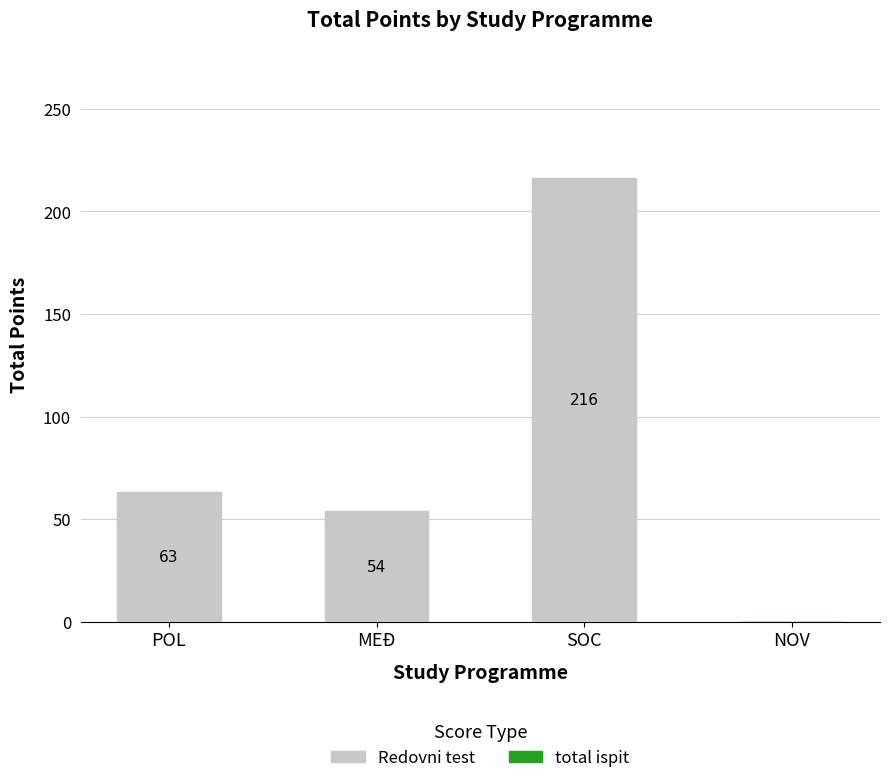

What is the sum of all values?

333